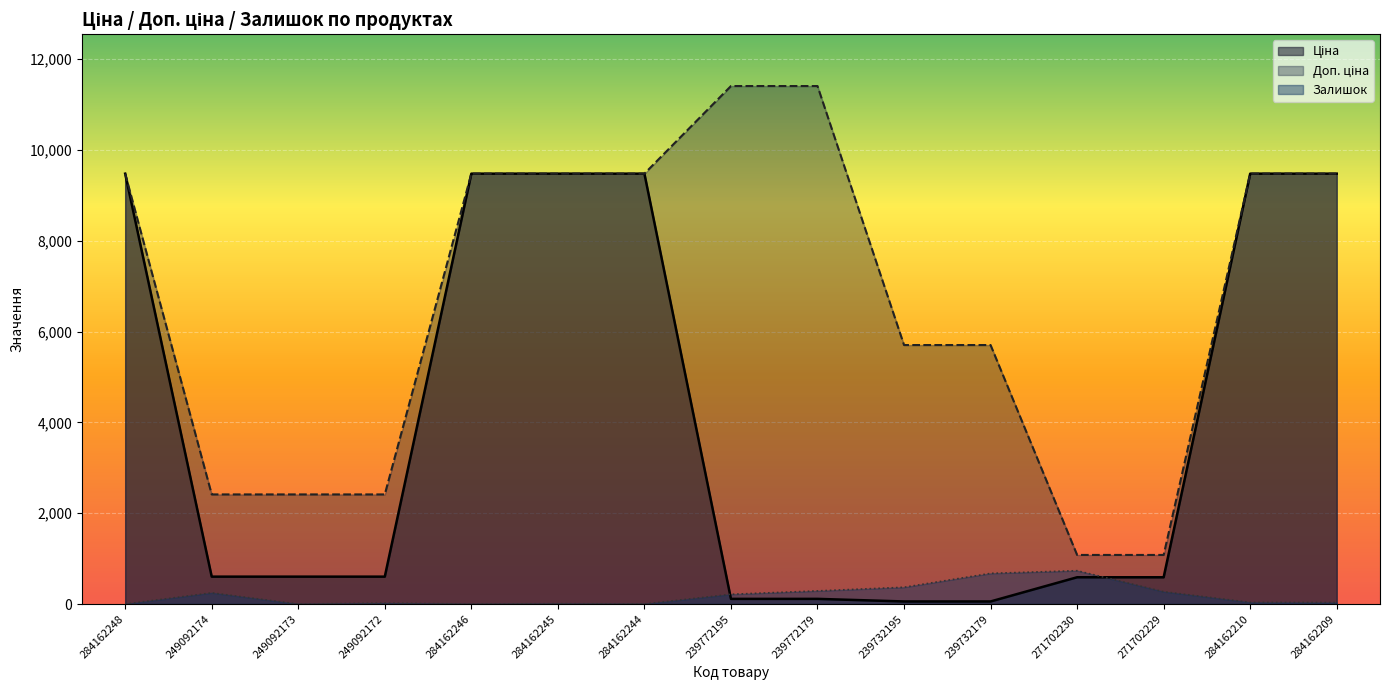

Is the value of Залишок at 284162210 greater than the value of Доп. ціна at 239732195?

No